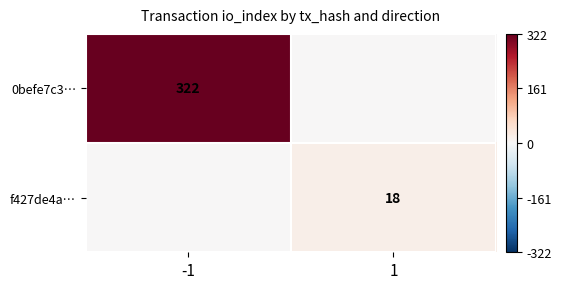

Is it true that f427de4a… equals 5 at 1?

False